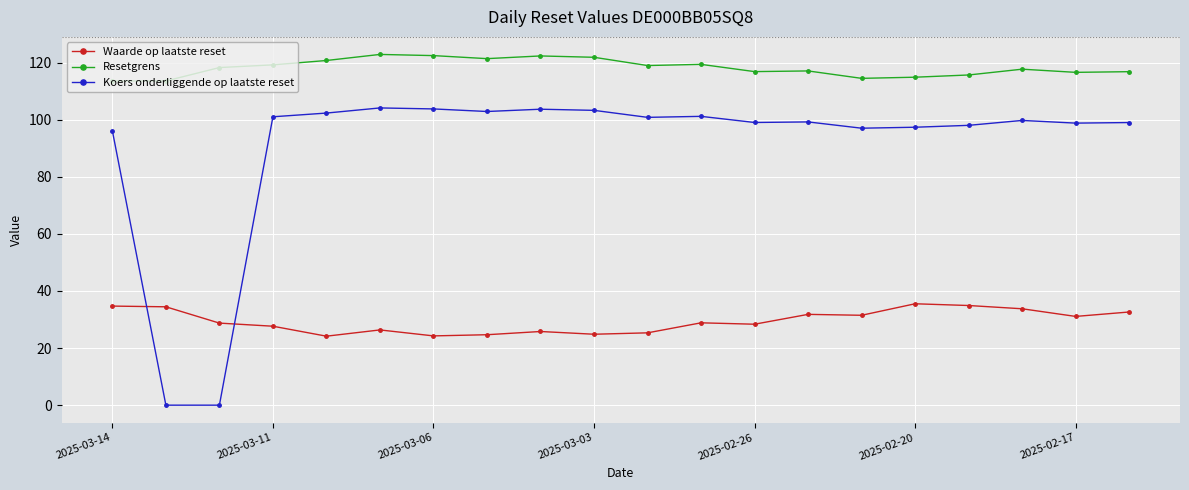

How many intersections are there between Koers onderliggende op laatste reset and Waarde op laatste reset?

2